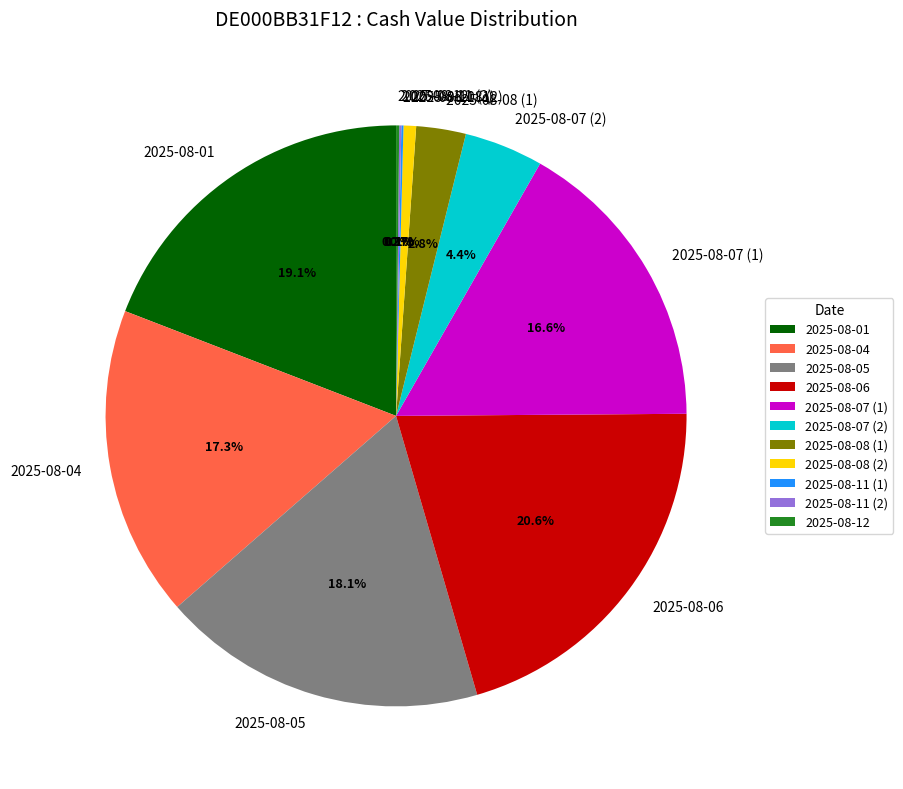

Is 2025-08-08 (1) the majority of the pie?

No